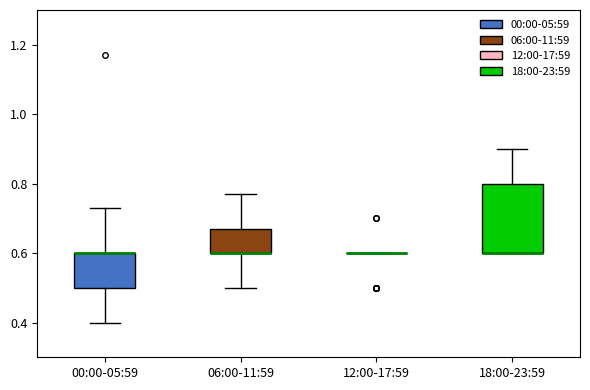

Reading left to right, read every box against the y-axis: the position of its median line, the range the box covers, and the ends of its whiskers. The values are not printed on the chart, so give them approximately, as read against the axis.

00:00-05:59: median 0.60 (drawn on the box's upper edge), box 0.50 to 0.60, whiskers 0.40 to 0.74
06:00-11:59: median 0.60 (drawn on the box's lower edge), box 0.60 to 0.68, whiskers 0.50 to 0.78
12:00-17:59: box collapsed to a line at 0.60, whiskers 0.60 to 0.60
18:00-23:59: median 0.60 (drawn on the box's lower edge), box 0.60 to 0.80, whiskers 0.60 to 0.90